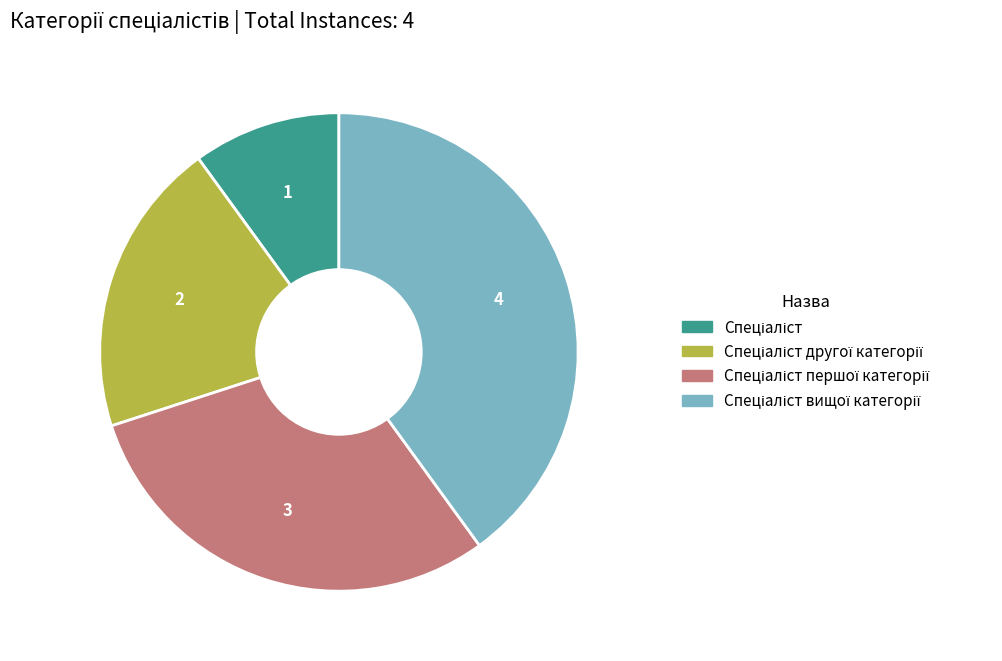

Is there a majority slice in this chart?

No